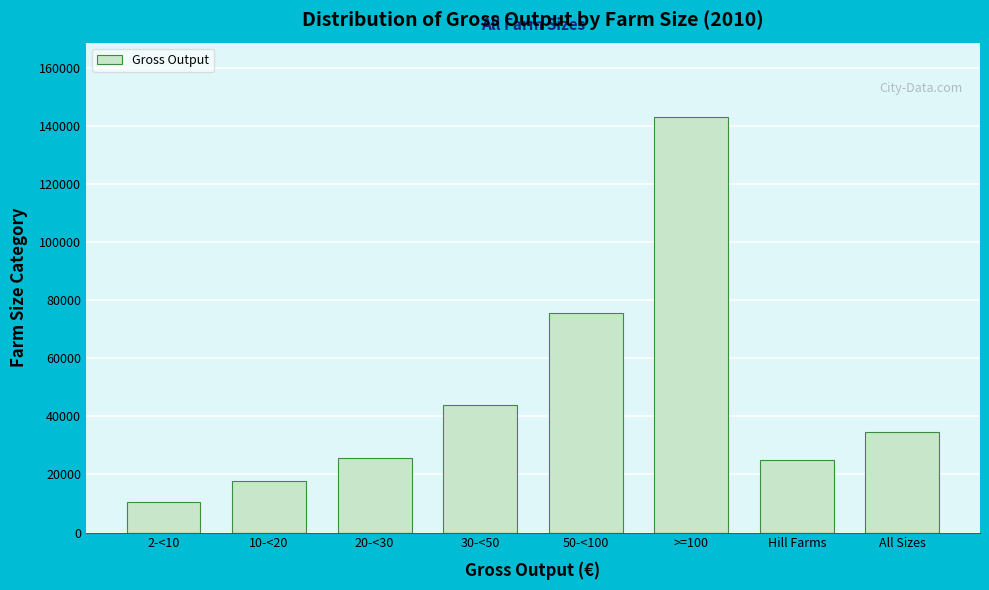

Reading right to left, list all the values displayed in this chart.

All Sizes=34501	Hill Farms=24869	>=100=143037	50-<100=75763	30-<50=44096	20-<30=25699	10-<20=17706	2-<10=10648